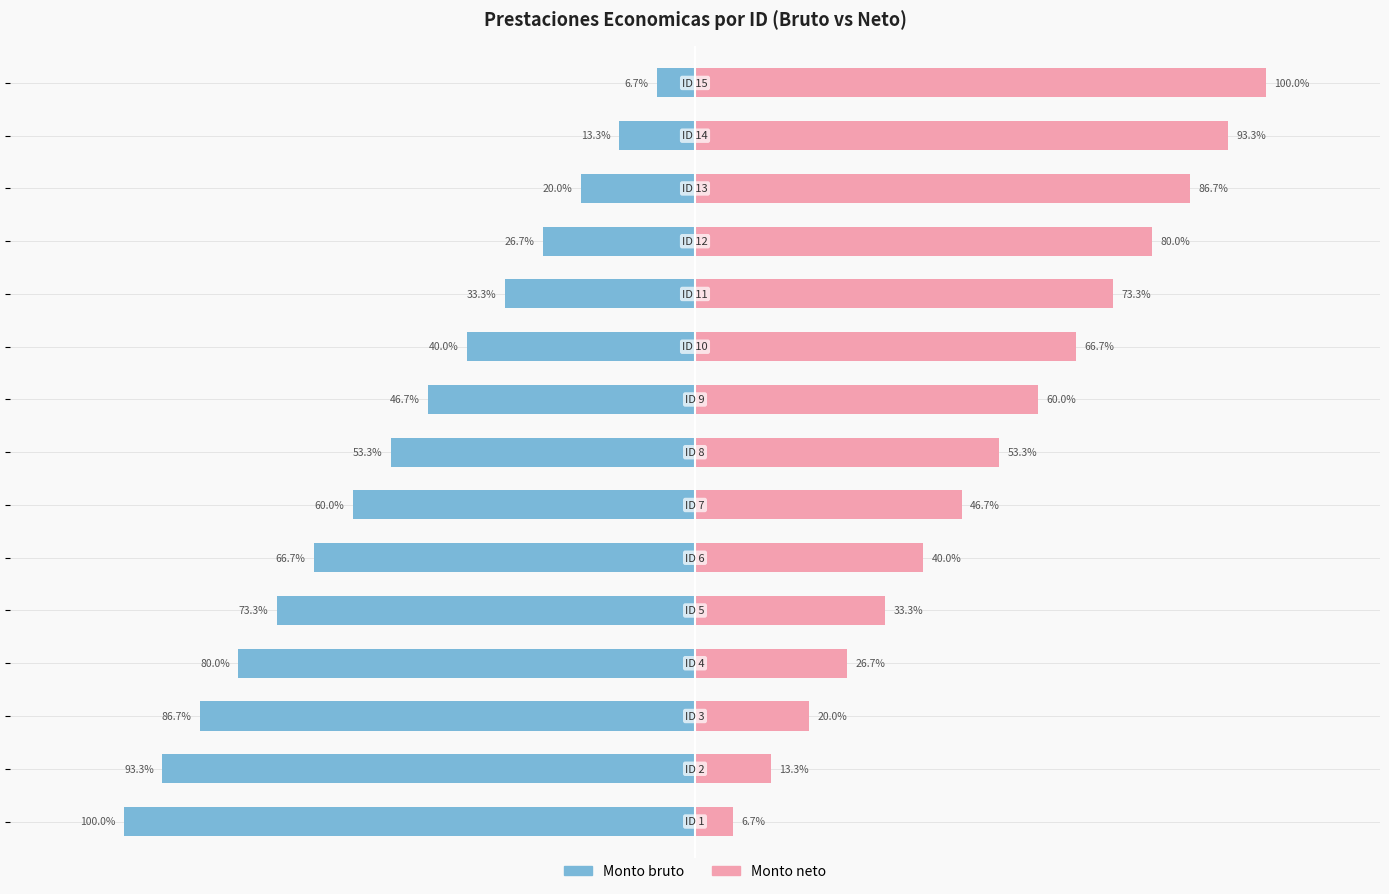

How many series are shown in this chart?

2